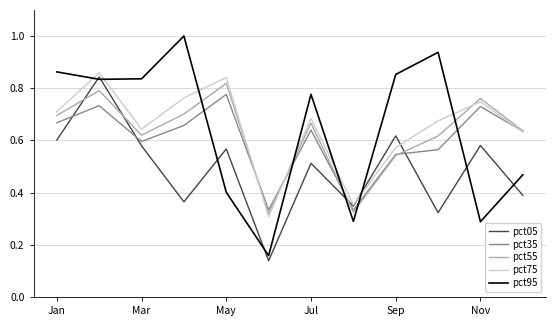

What is the greatest value displayed?

1.0